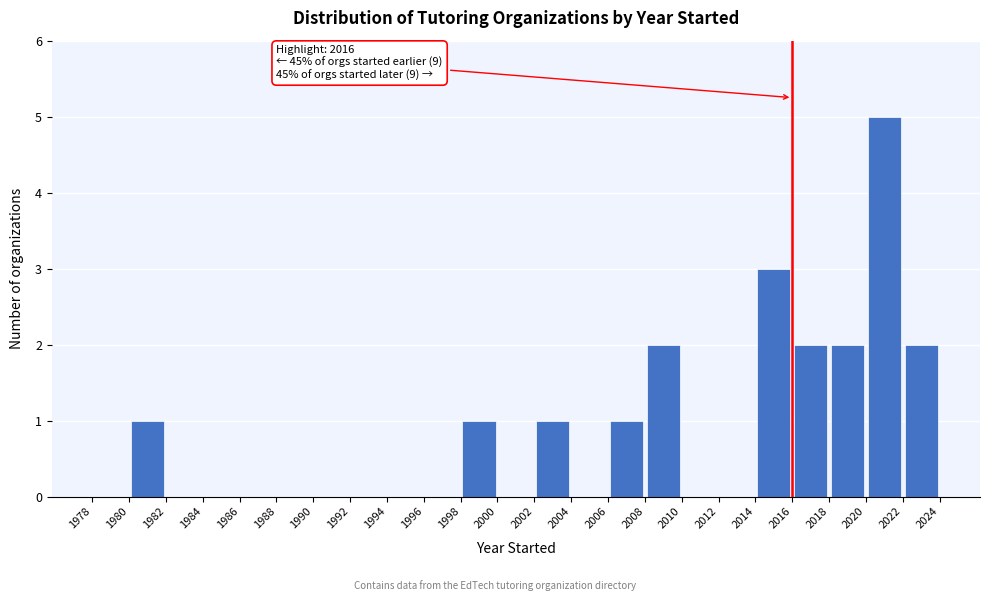

Over which range of the x-axis is the bar tallest?

2020 to 2022